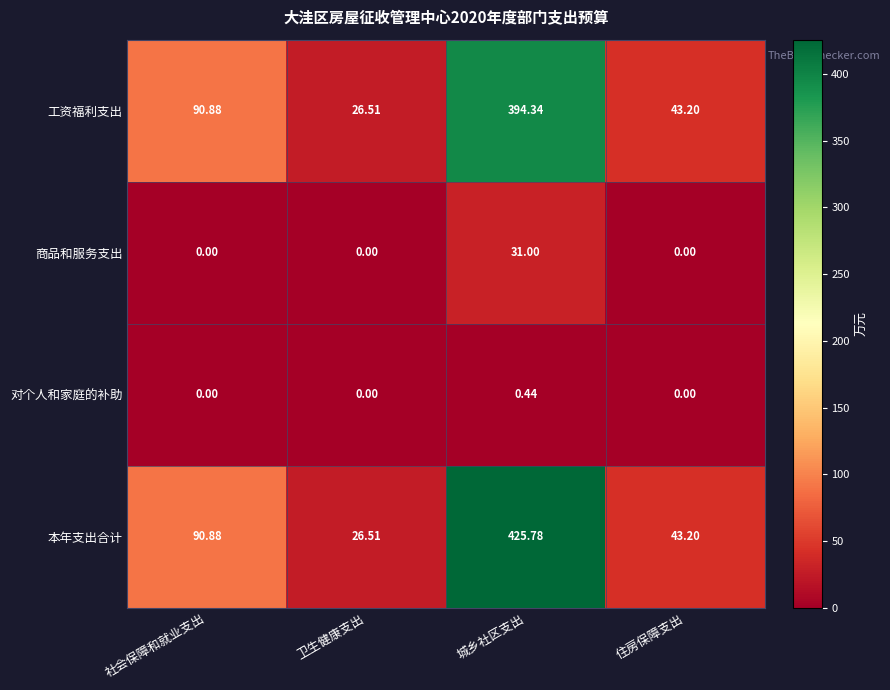

Which category has the lowest value in the 本年支出合计 series?

卫生健康支出